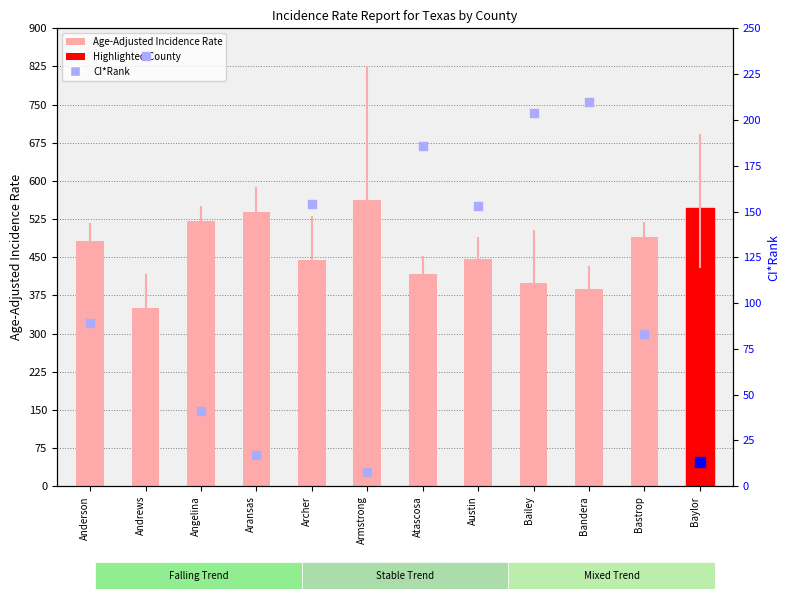

Between Bandera and Bastrop, which is larger?

Bastrop